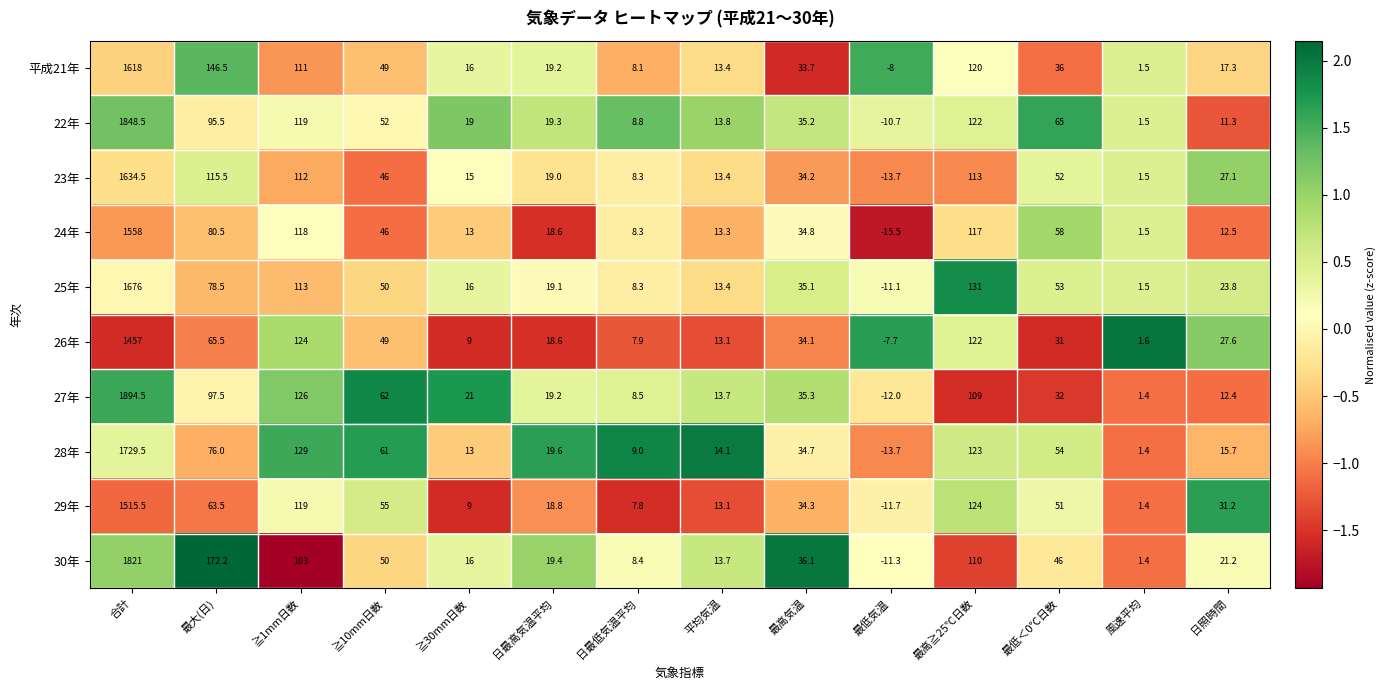

Which series has the widest spread of values?

27年